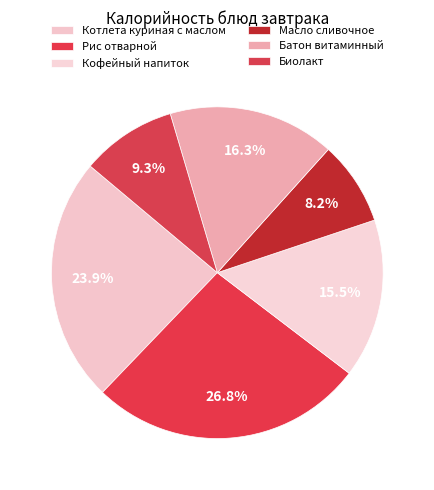

To the nearest percent, what portion does Батон витаминный represent?

16%